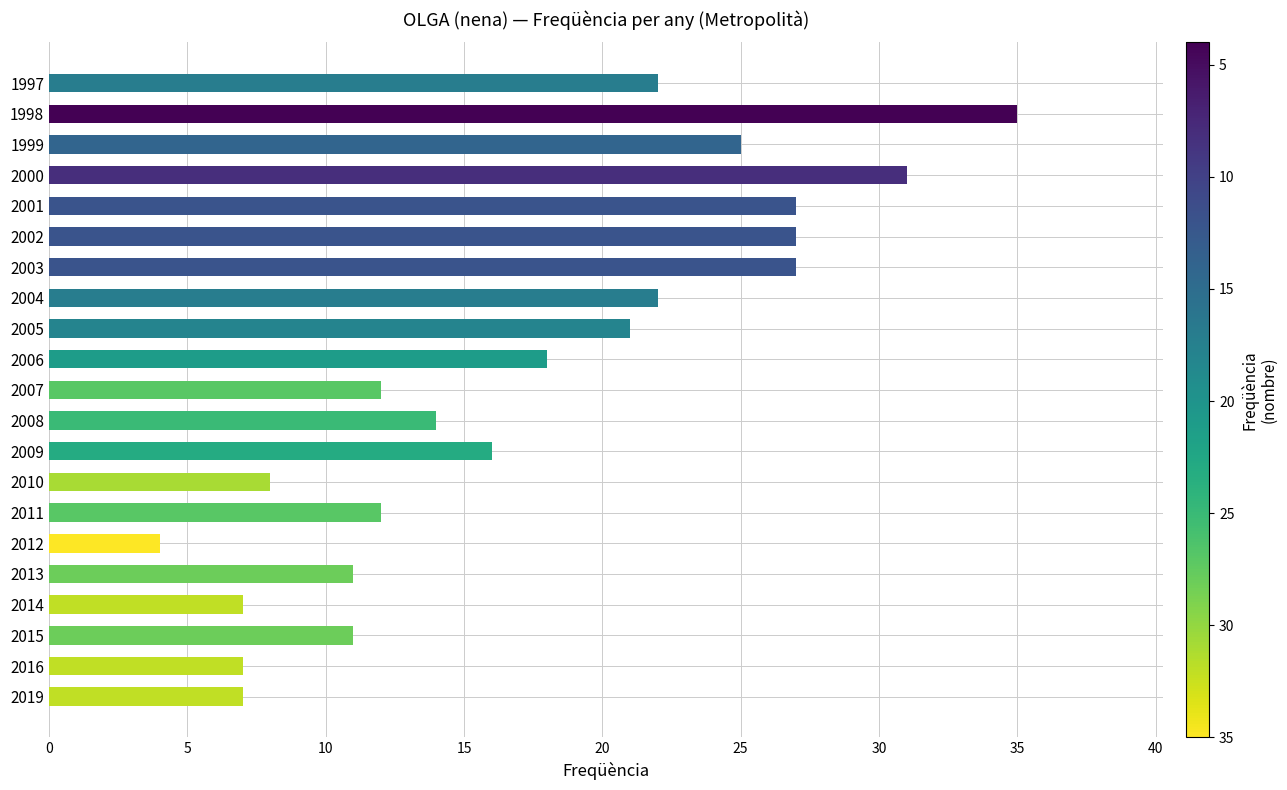

The value at 2007 is 4. True or false?

False